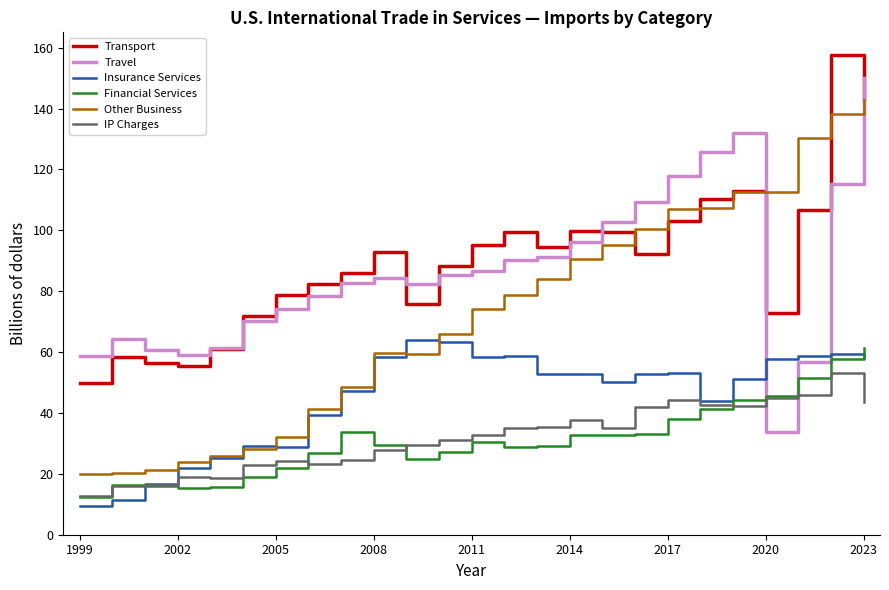

What is the smallest value displayed?

9.4